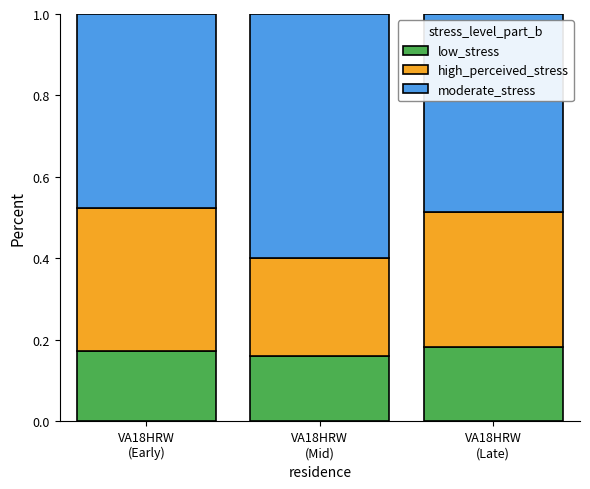

Is it true that low_stress equals 0.3 at VA18HRW
(Late)?

False